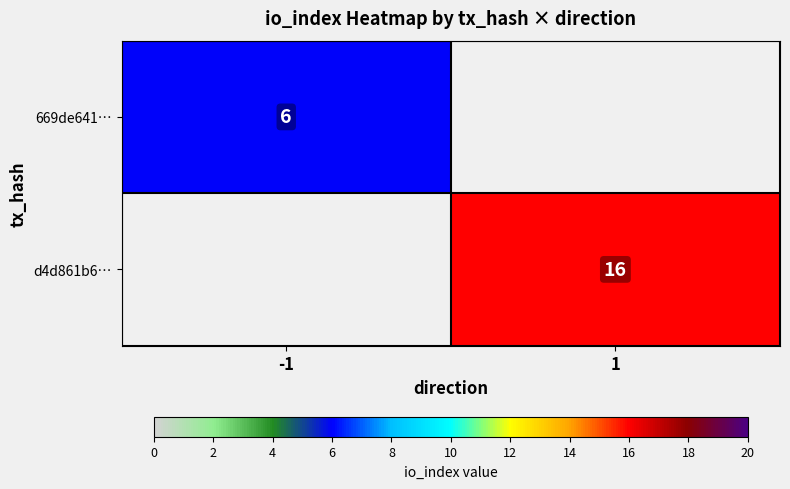

True or false: d4d861b6… has a value of 16 at 1.

True